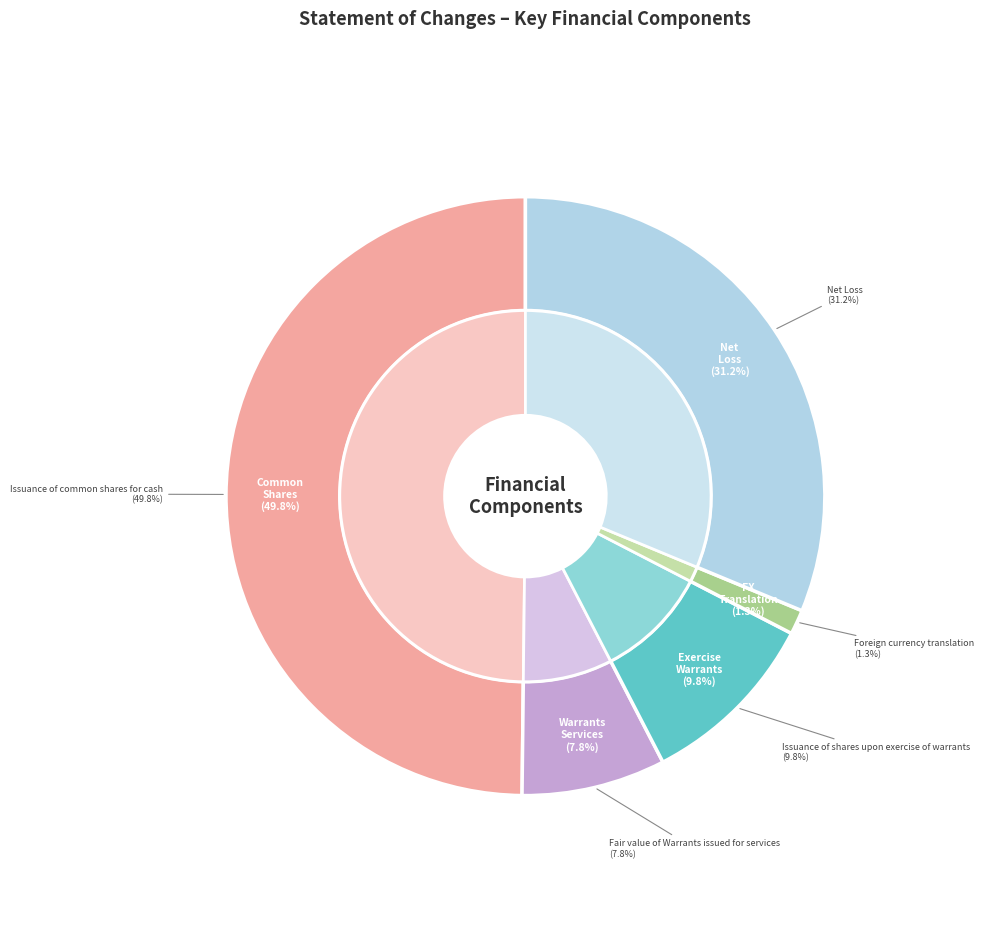

What is the change in value from Fair value of Warrants issued for services to Issuance of shares upon exercise of warrants?

+242643